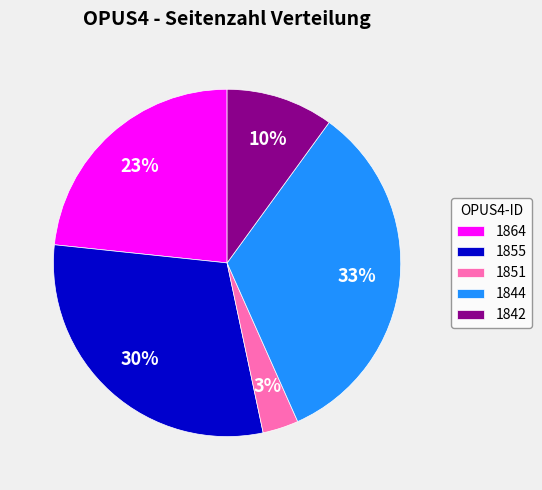

How many slices are in this pie chart?

5